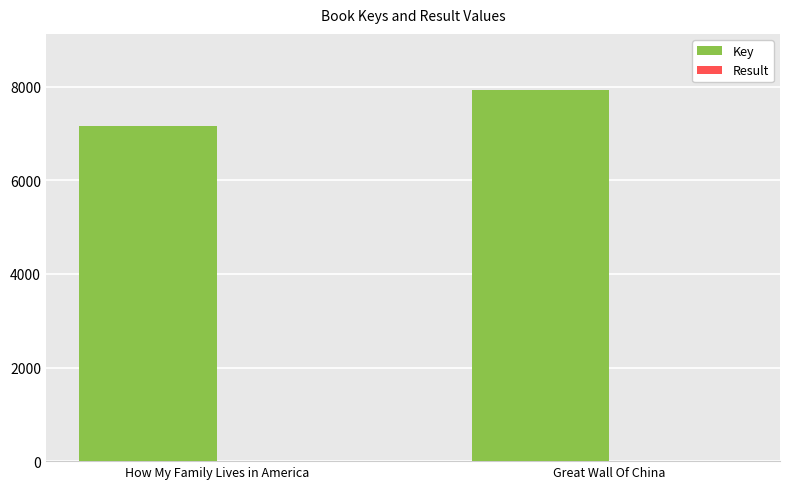

Is it true that Key equals 4137 at Great Wall Of China?

False